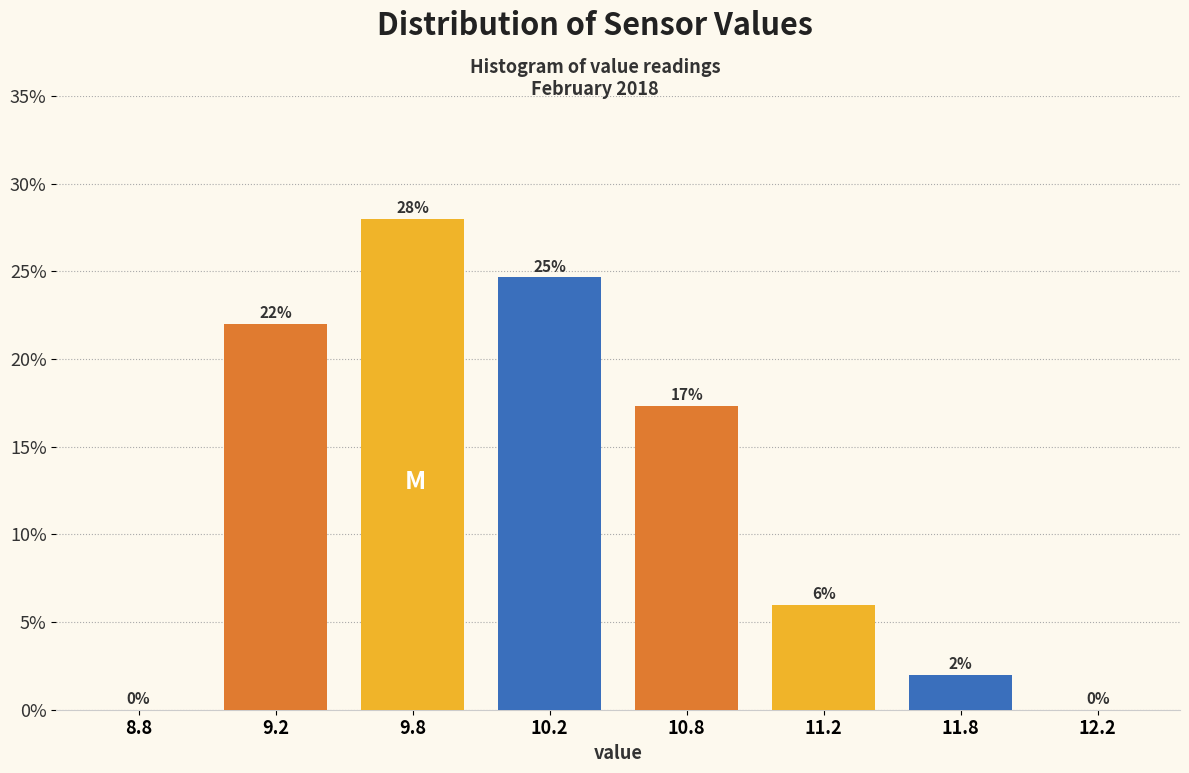

What is the sum of the values at 9.8 and 11.8?

30.0